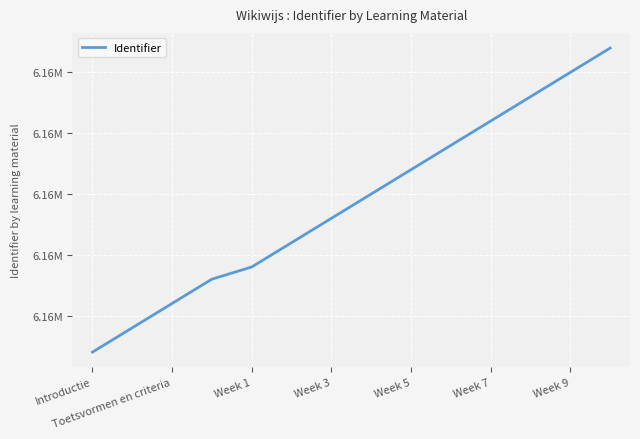

Does the chart display data point markers on the line(s)?

No